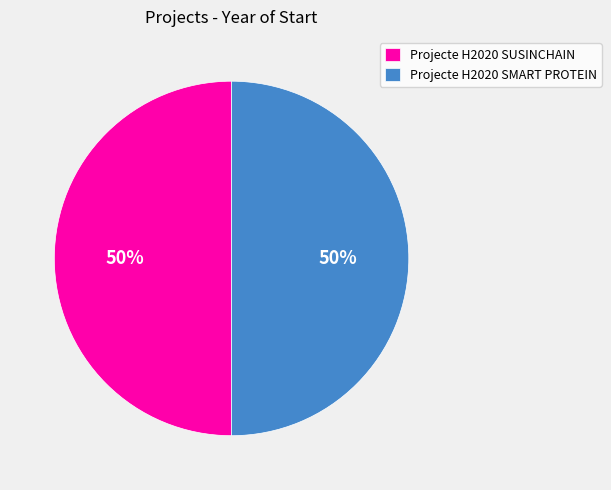

Count the number of slices in the pie.

2